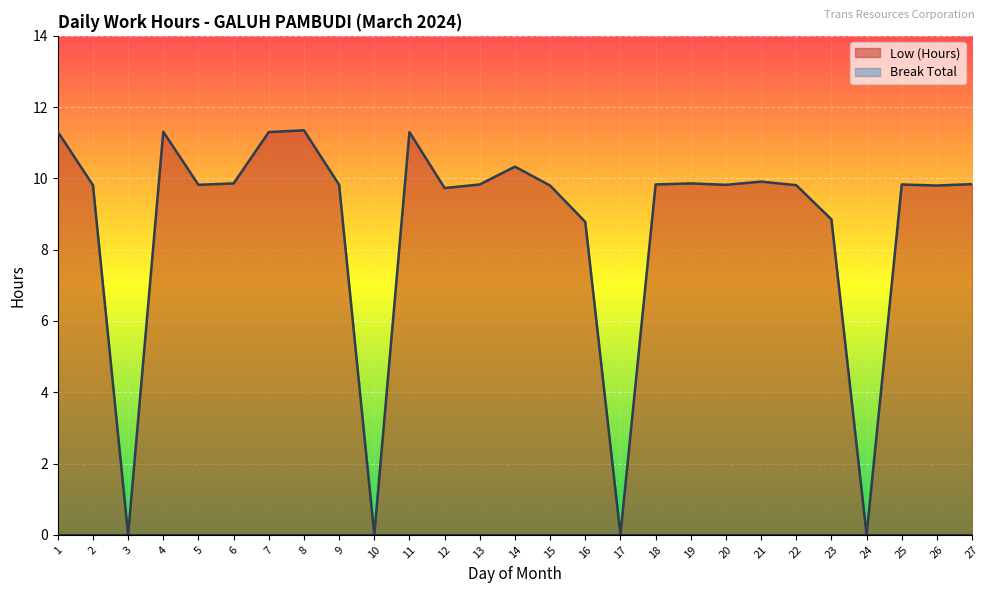

How many data points are less than 9?

6